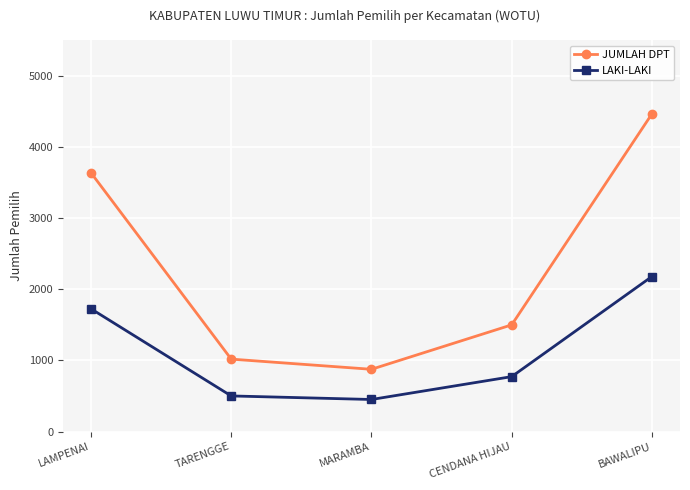

True or false: LAKI-LAKI has a value of 773 at CENDANA HIJAU.

True